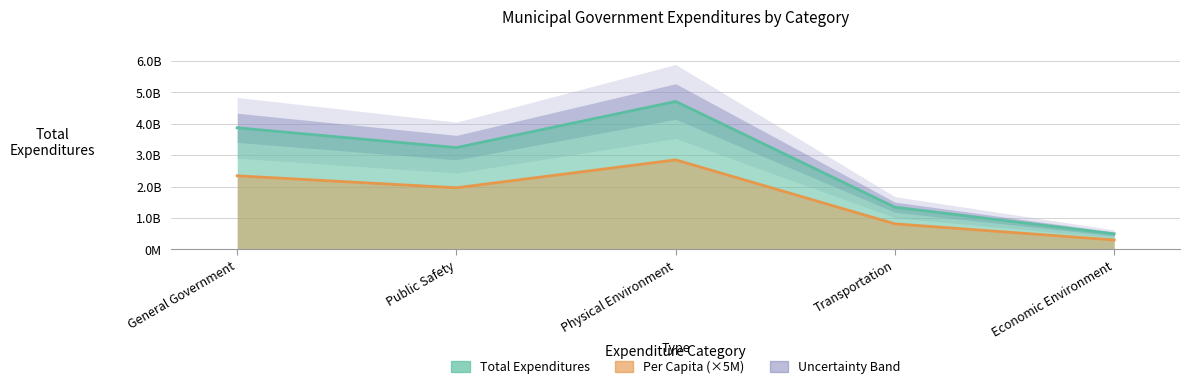

What is the label of the 4th point from the left?

Transportation